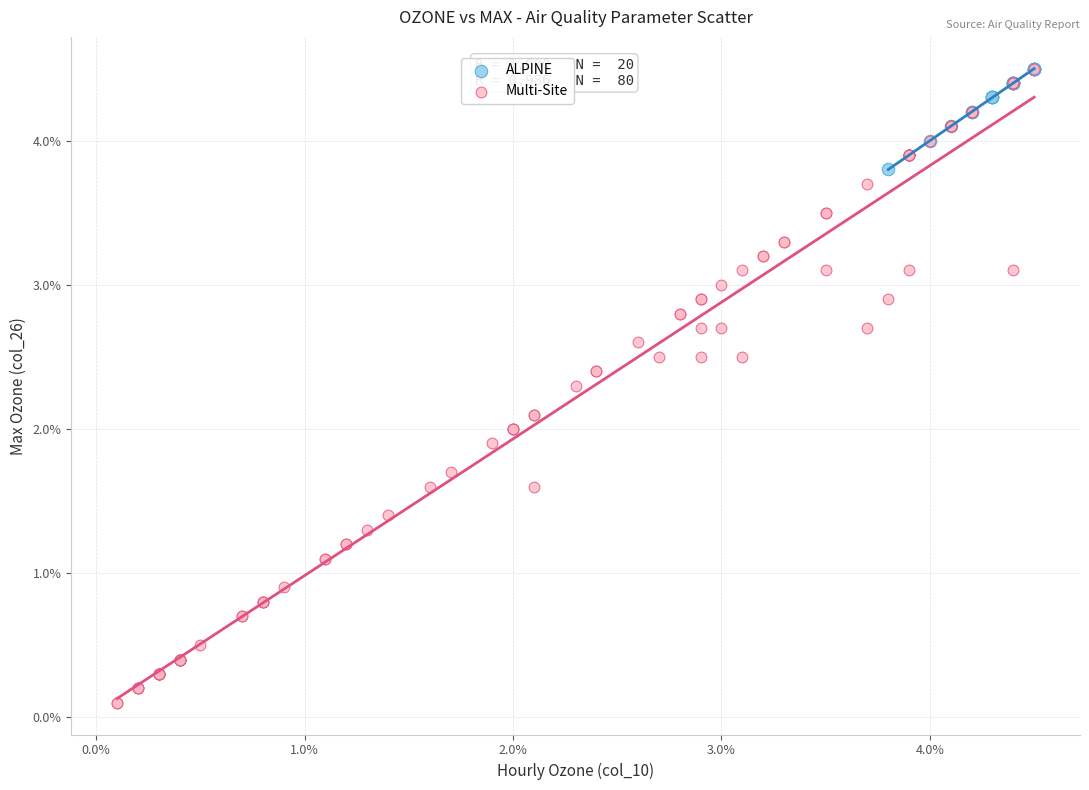

Which series has the largest Y range (max minus min)?

Multi-Site